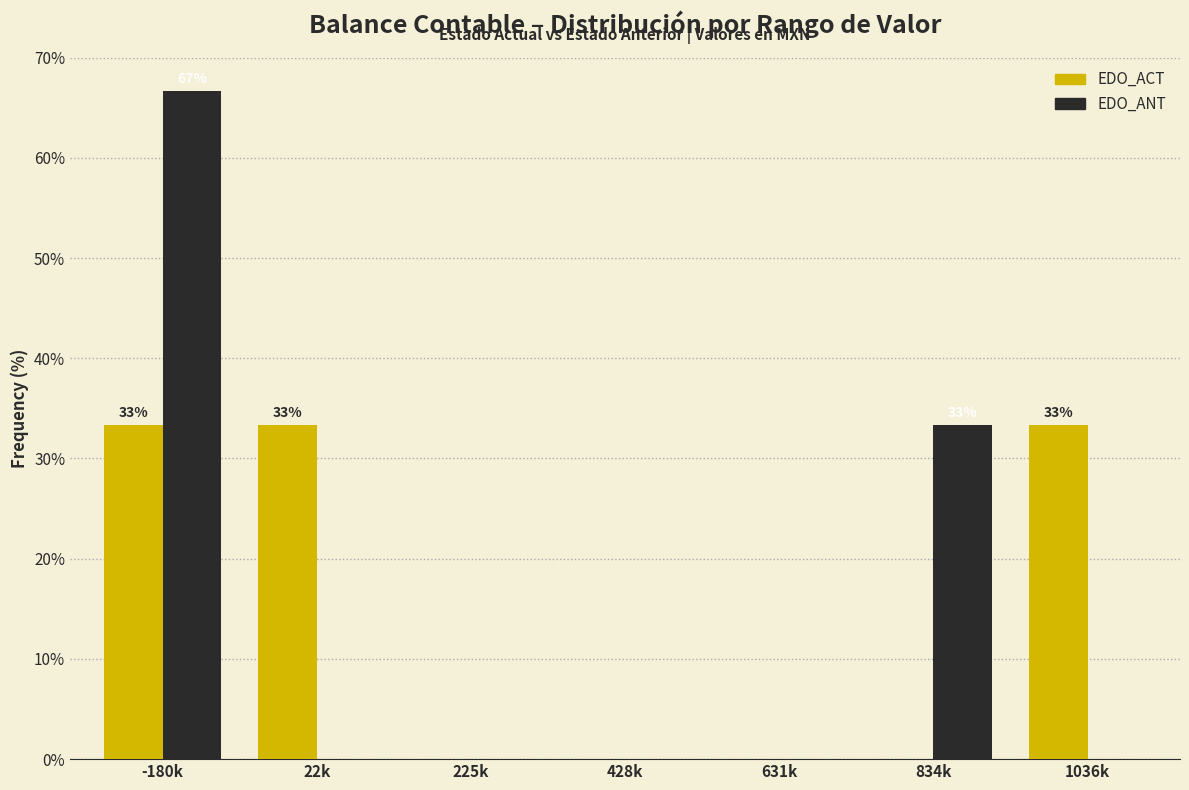

Reading left to right, what are all the values shown in this chart?

EDO_ACT: -180k=33.3	22k=33.3	225k=0.0	428k=0.0	631k=0.0	834k=0.0	1036k=33.3
EDO_ANT: -180k=66.7	22k=0.0	225k=0.0	428k=0.0	631k=0.0	834k=33.3	1036k=0.0